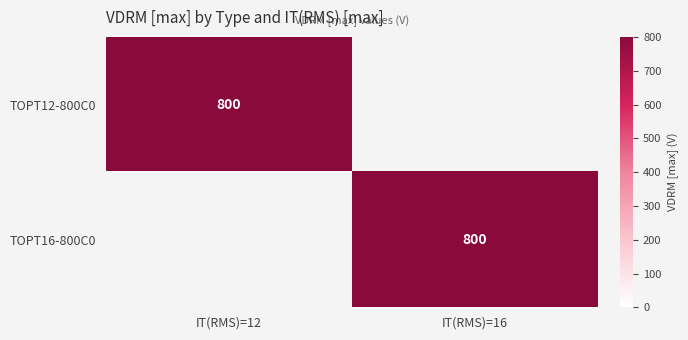

The value of TOPT16-800C0 at IT(RMS)=16 is 800. True or false?

True